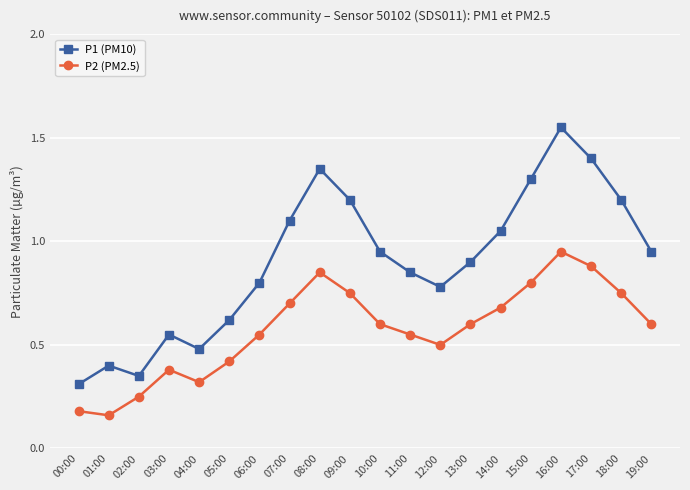

At which category does the chart reach its peak across all series?

16:00